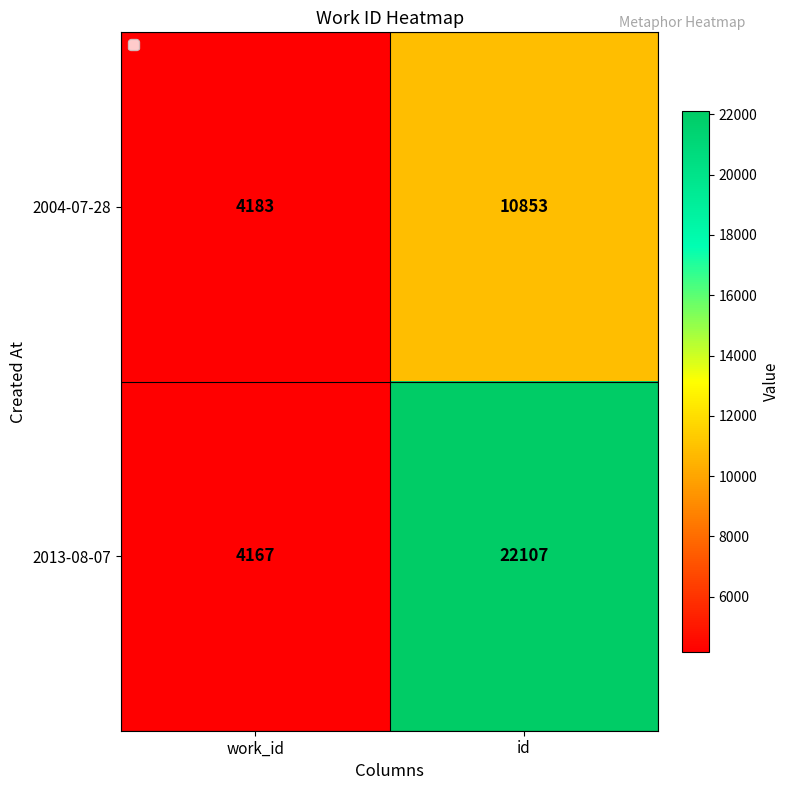

The 2013-08-07 series shows 7422 at work_id. True or false?

False